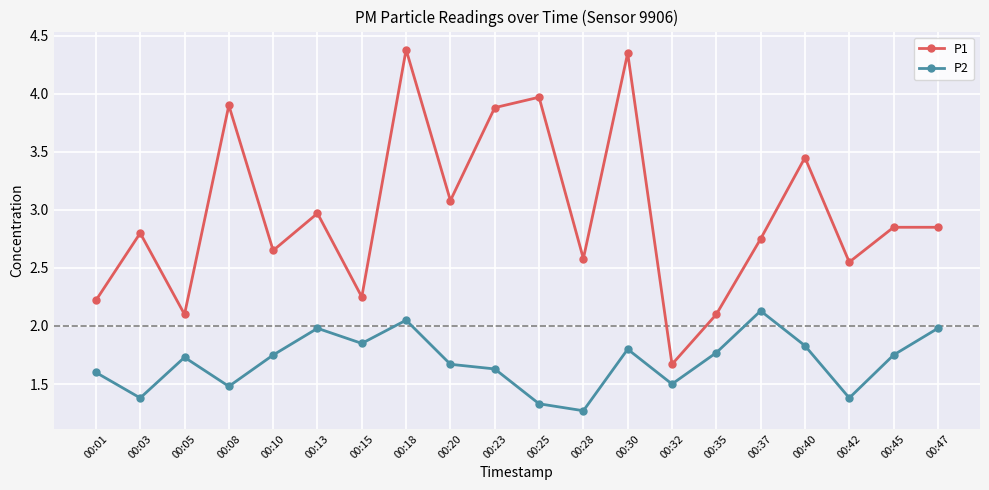

What is the sum of all P2 values?

33.9